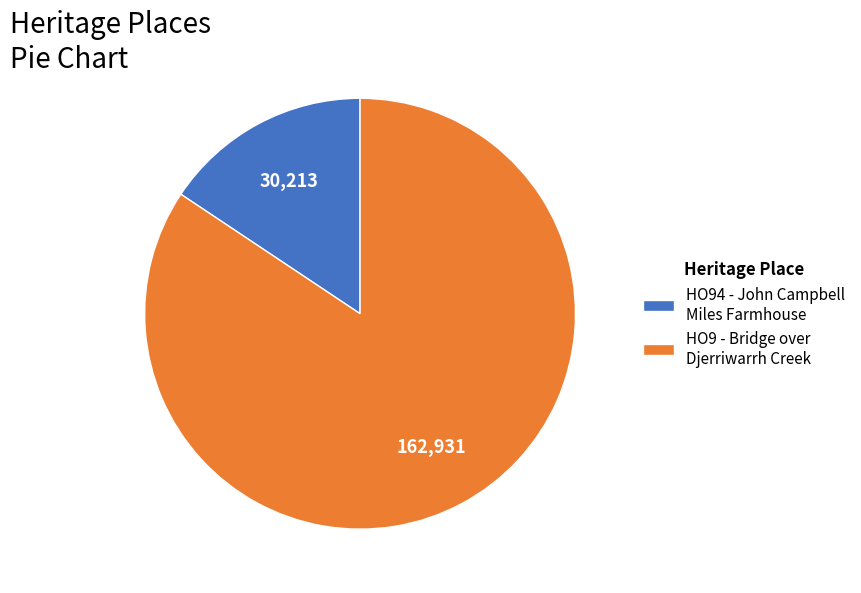

Count the number of slices in the pie.

2